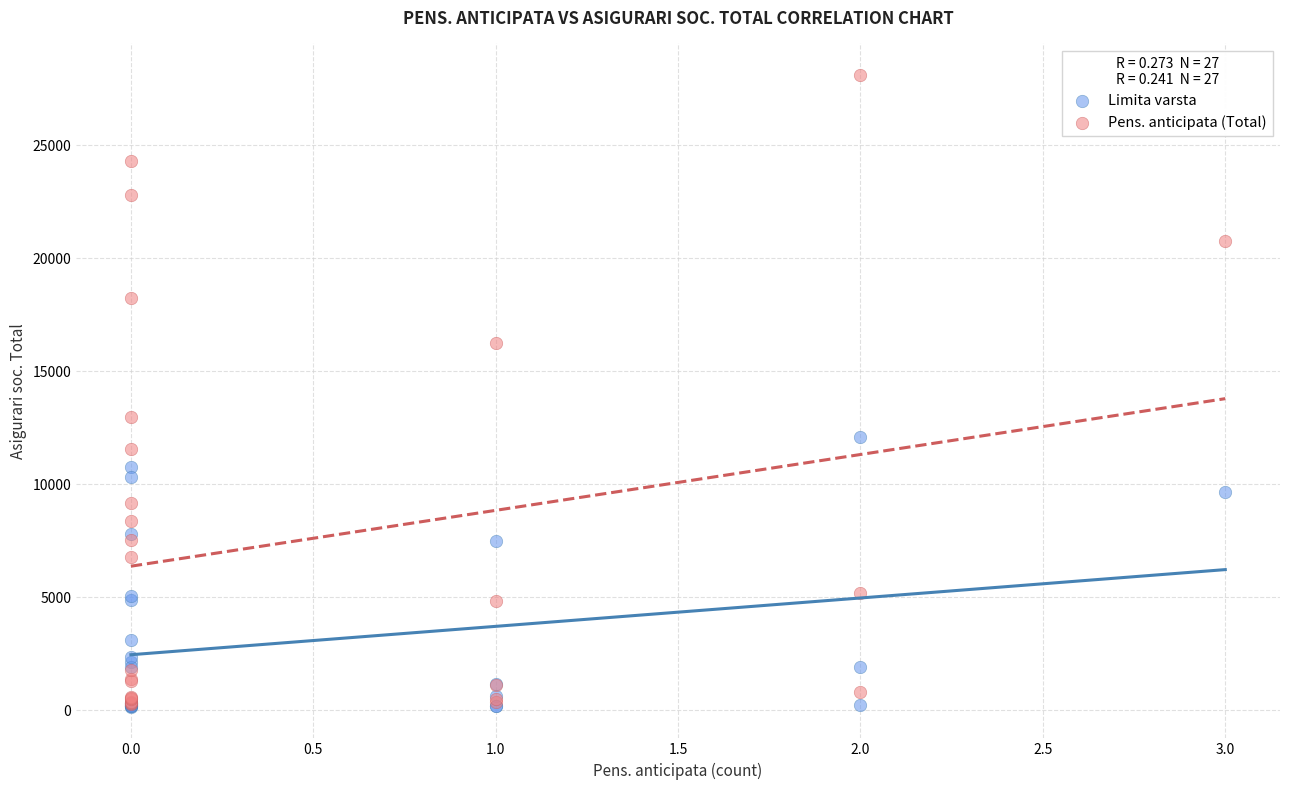

What are all the series names shown in the legend?

Limita varsta, Pens. anticipata (Total)